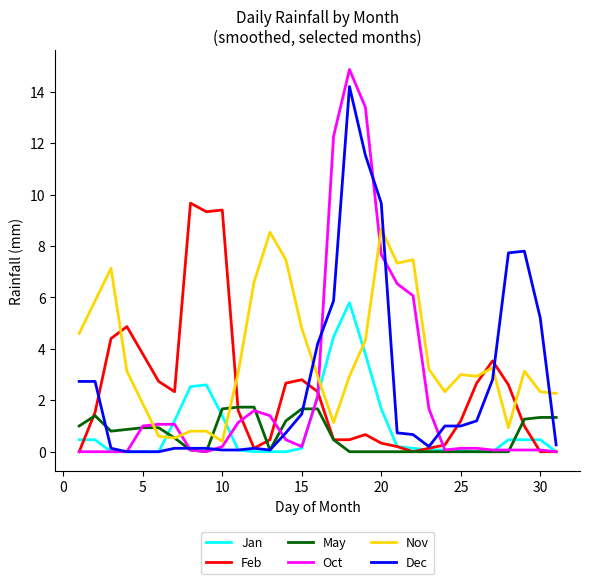

Which series has the largest total across all categories?

Nov